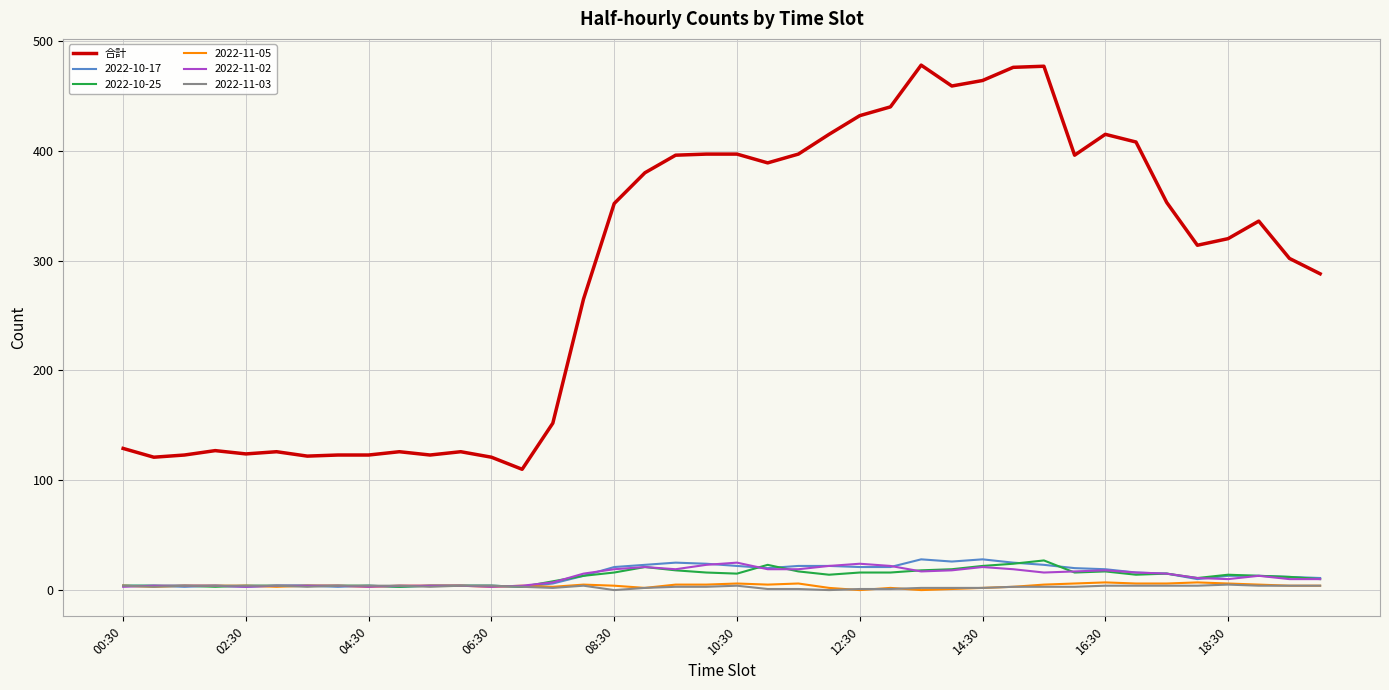

True or false: 合計 and 2022-11-02 intersect in this chart.

False